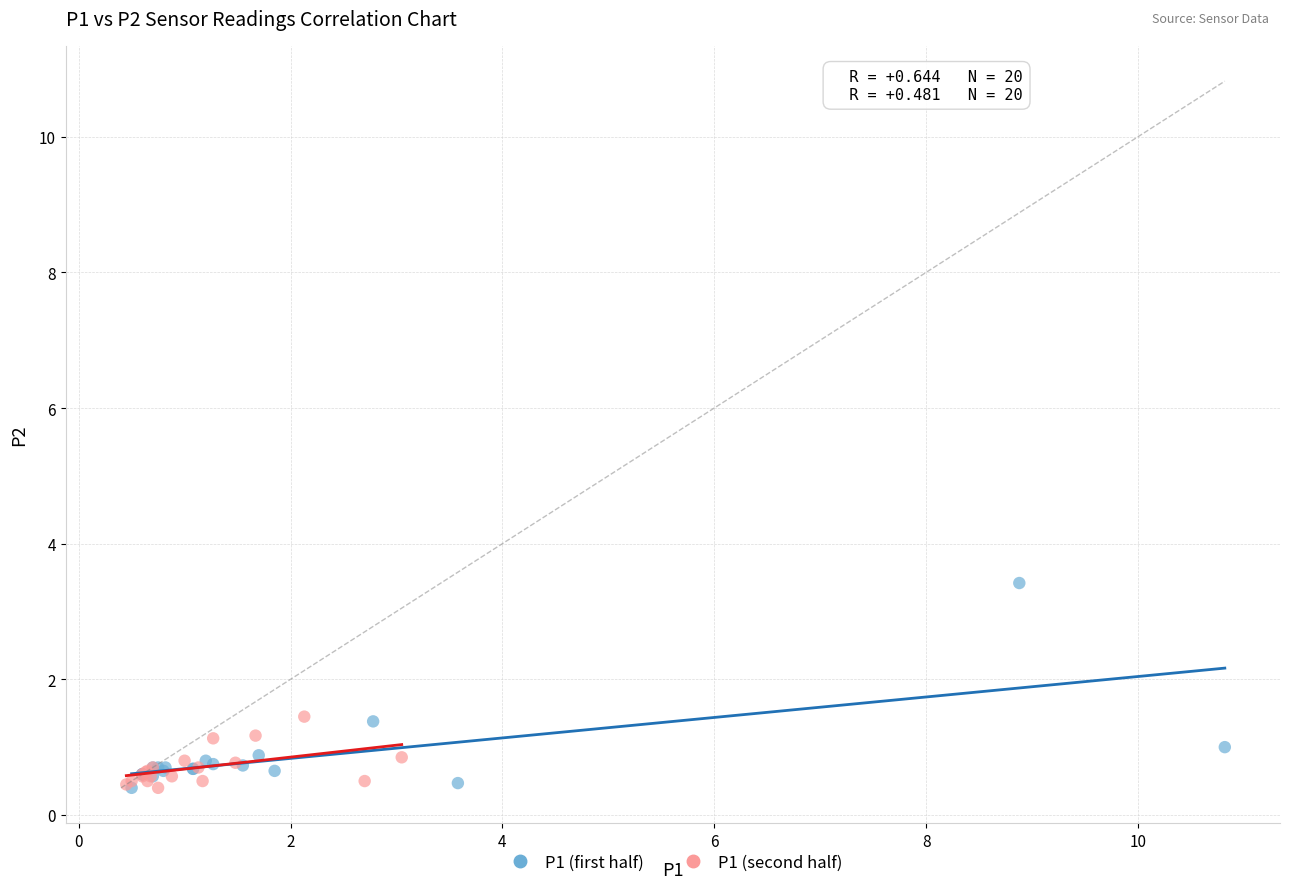

Which series has the largest Y range (max minus min)?

P1 (first half)